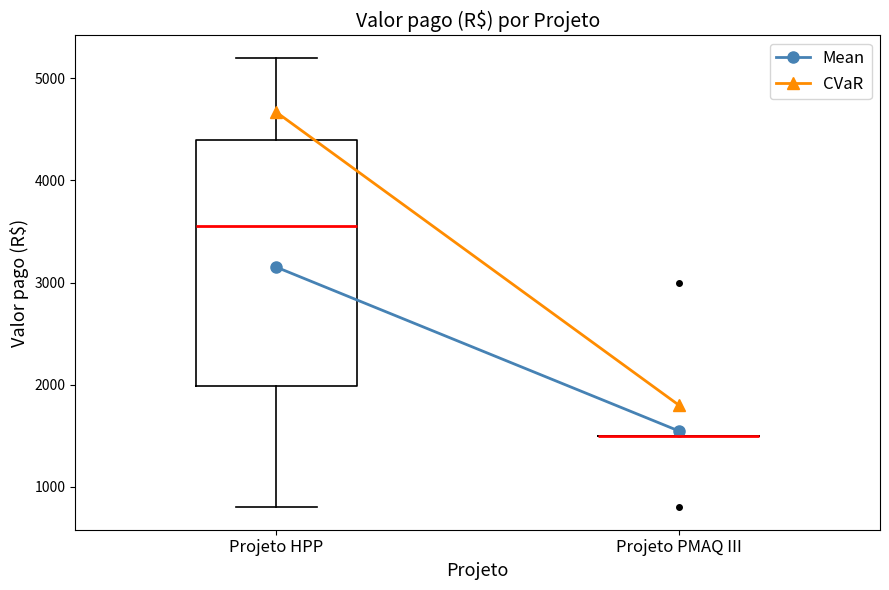

Which box is the tallest, from its lower edge to its upper edge?

Projeto HPP